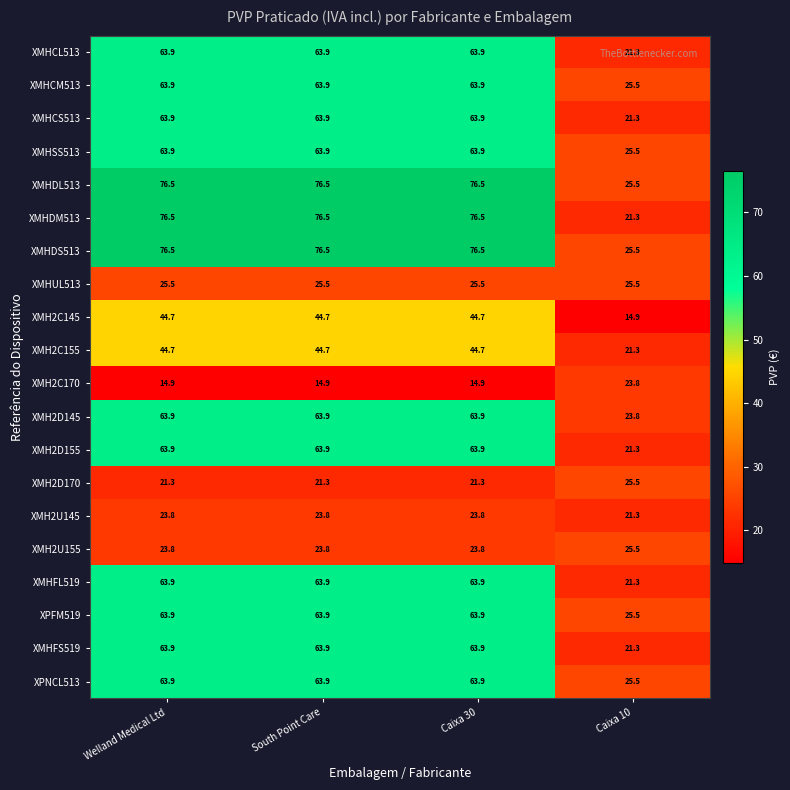

The XMHDS513 series shows 21.5 at Caixa 30. True or false?

False